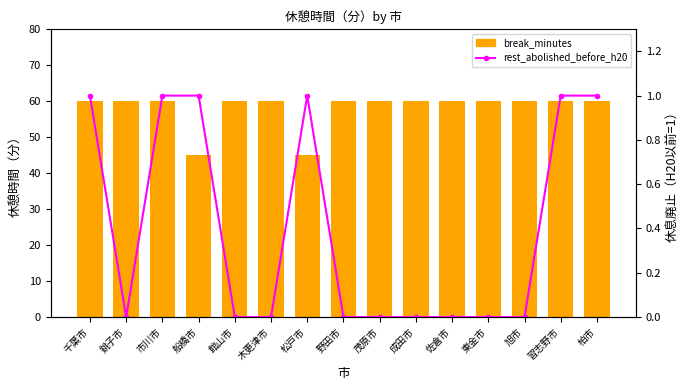

Which series has the largest total across all categories?

break_minutes